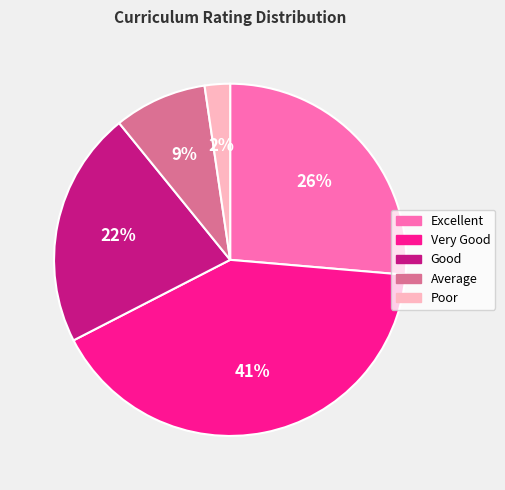

What is the largest slice in the pie chart?

Very Good